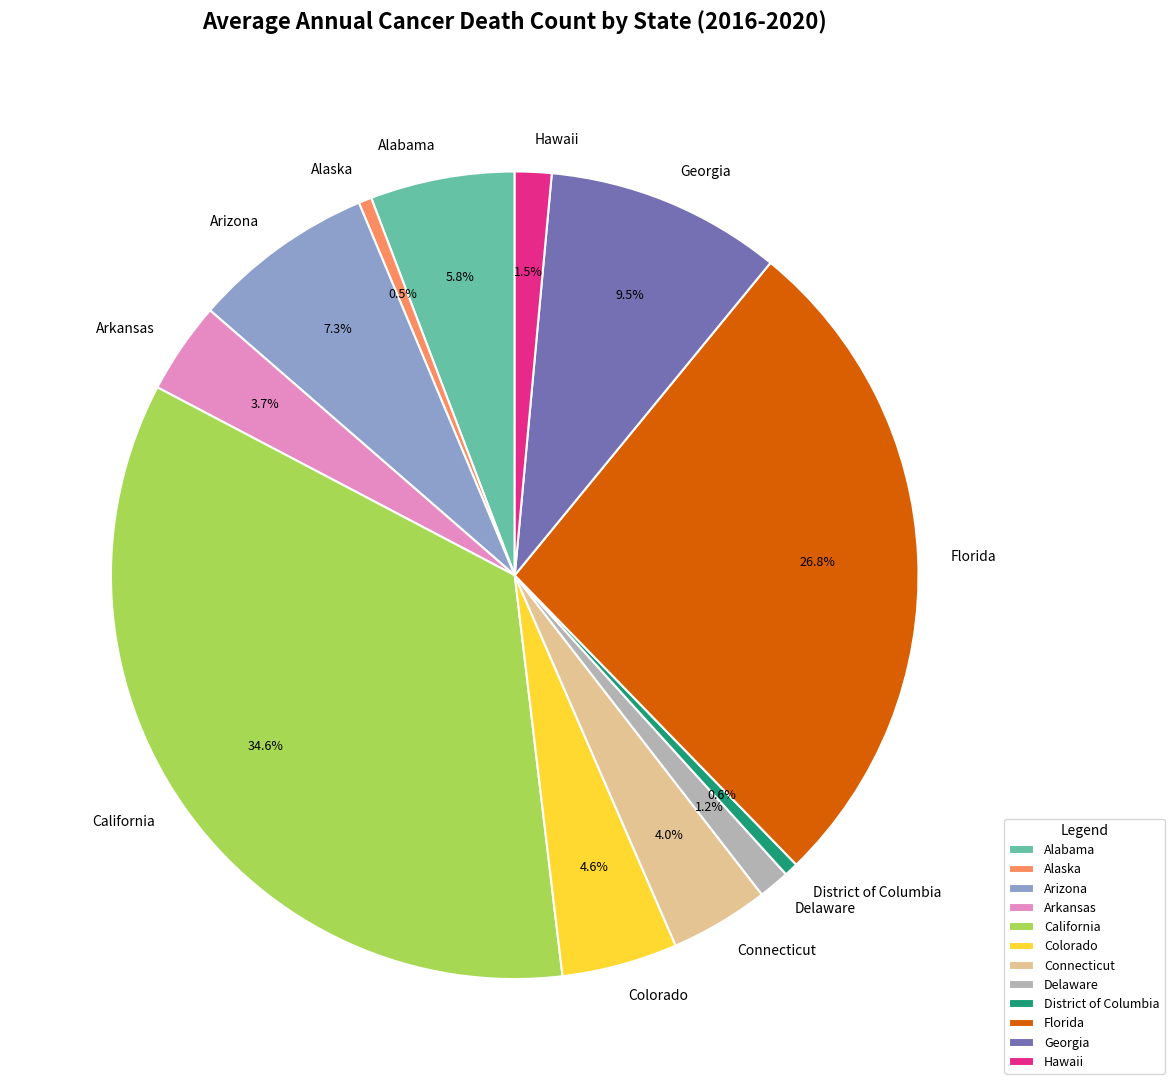

Is there a majority slice in this chart?

No